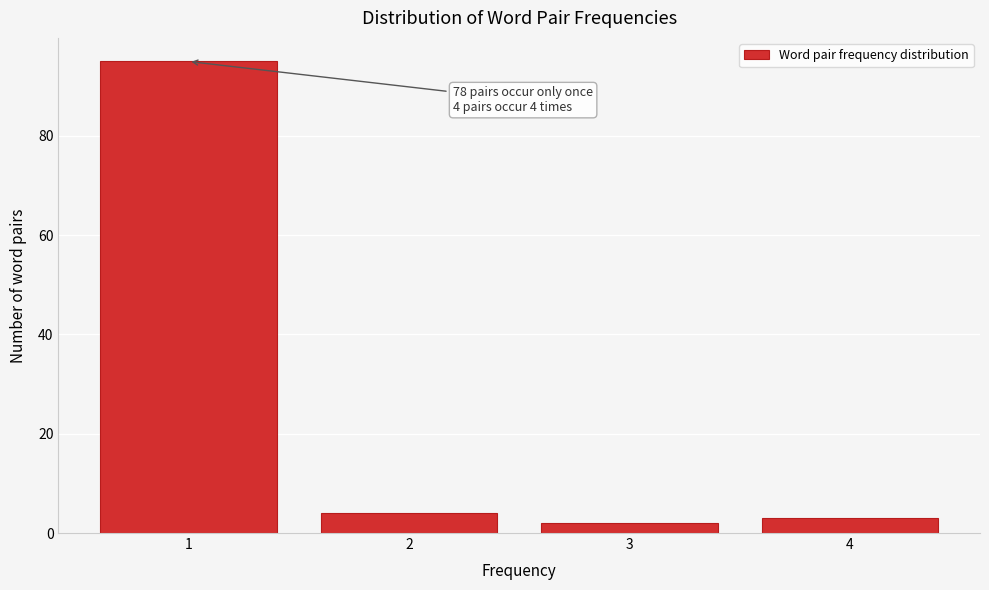

Reading right to left, what are all the values shown in this chart?

4=3	3=2	2=4	1=95